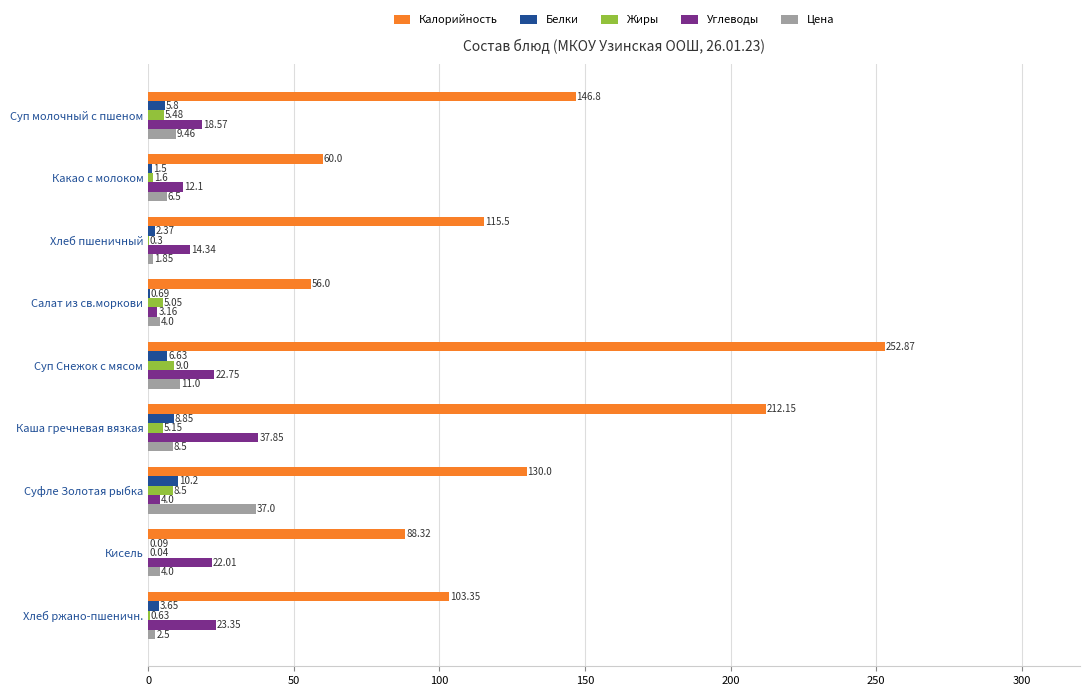

Where is Жиры nearest to the value 4?

Салат из св.моркови